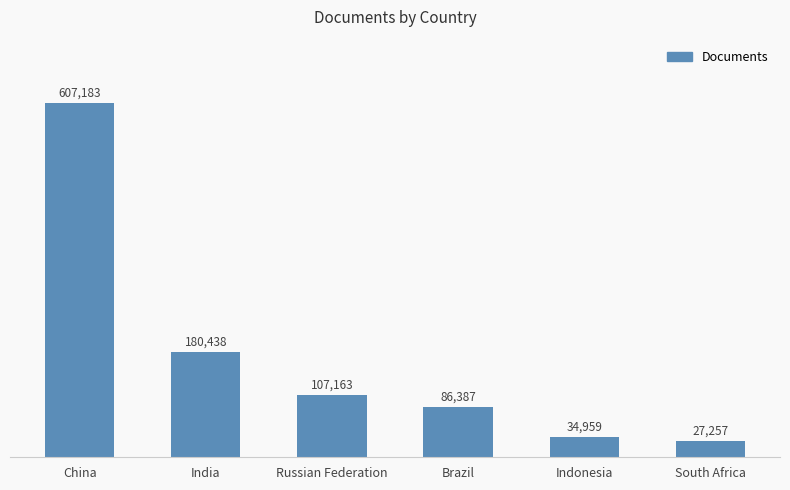

The value at India is 294006. True or false?

False